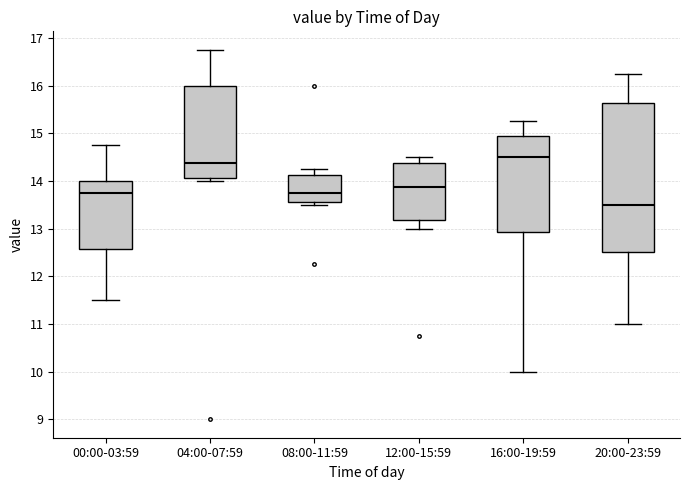

Where is the lower edge of the box for 12:00-15:59 on the y-axis? The values are not printed on the chart, so give them approximately, as read against the axis.

13.2